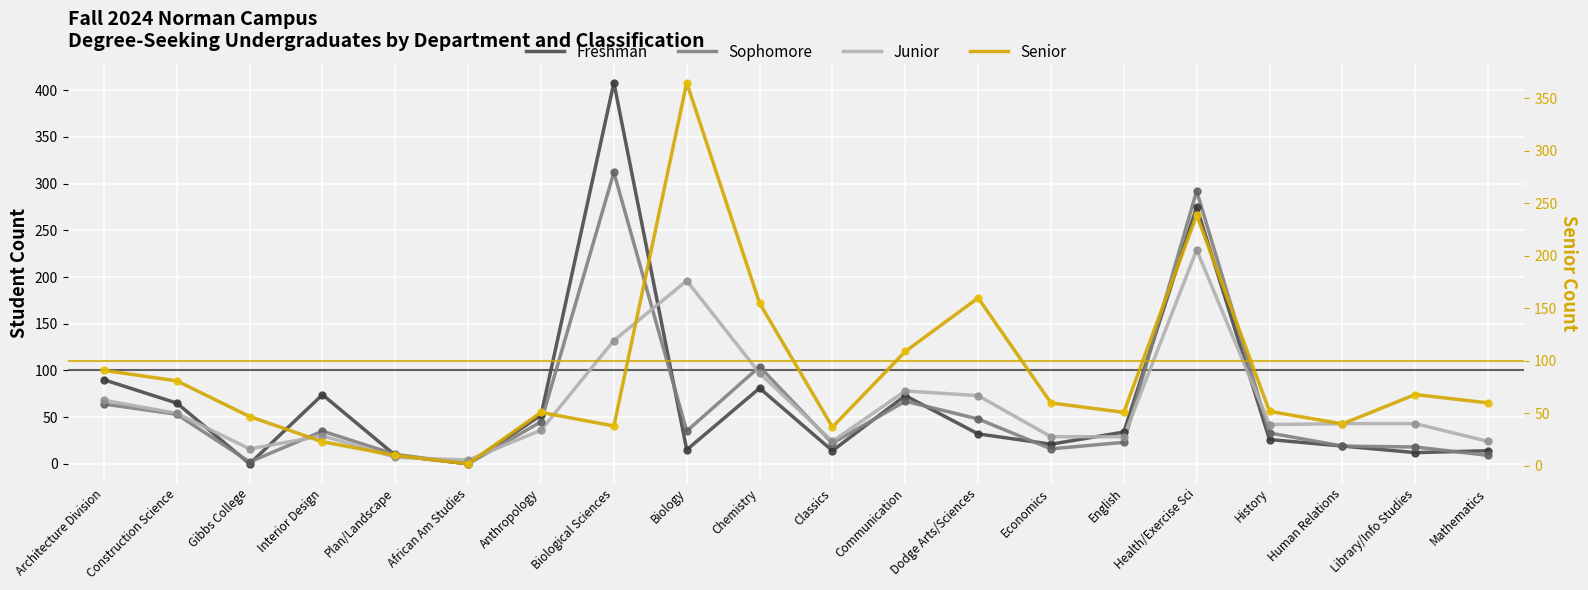

Is the value of Junior at Interior Design greater than the value of Senior at History?

No